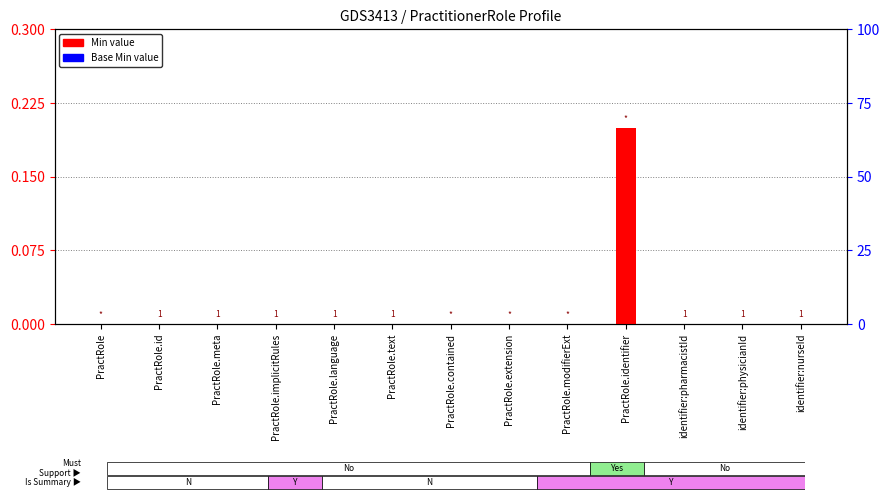

At which label is Min value closest to 0?

PractRole